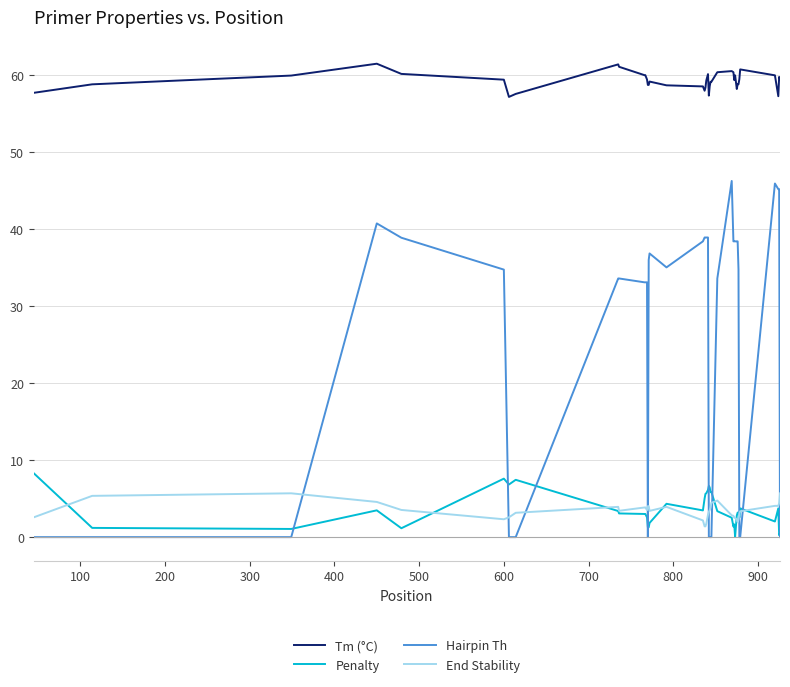

True or false: Tm (°C) and End Stability intersect in this chart.

False